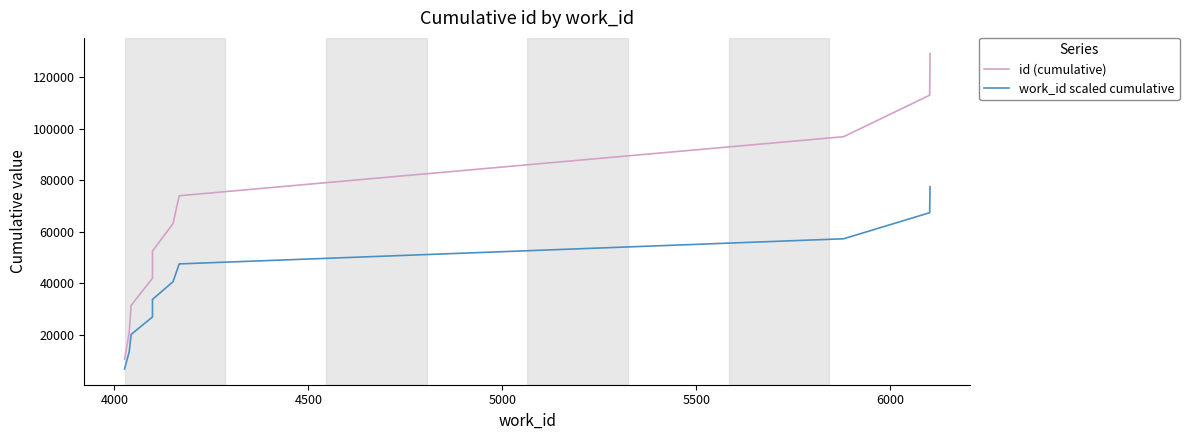

True or false: id (cumulative) and work_id scaled cumulative cross at least once.

False